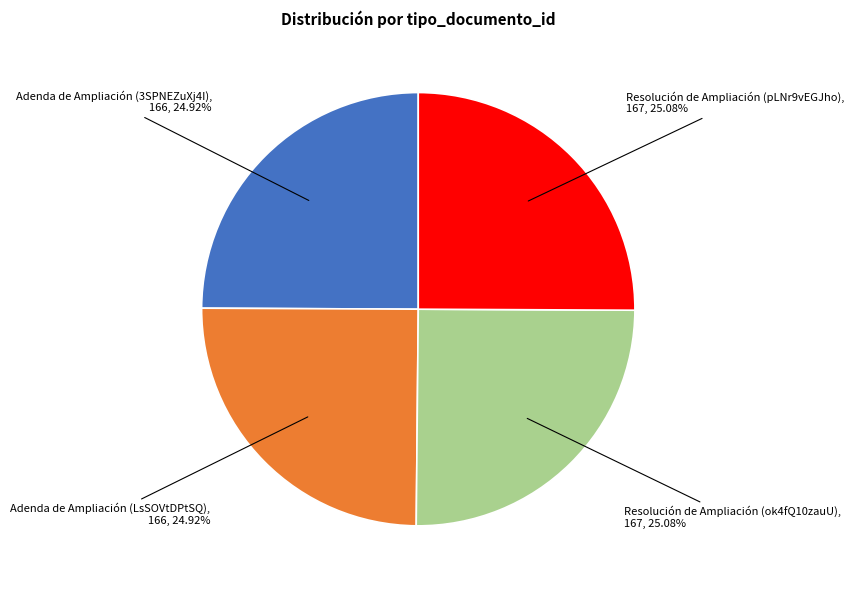

Does any single category account for the majority?

No